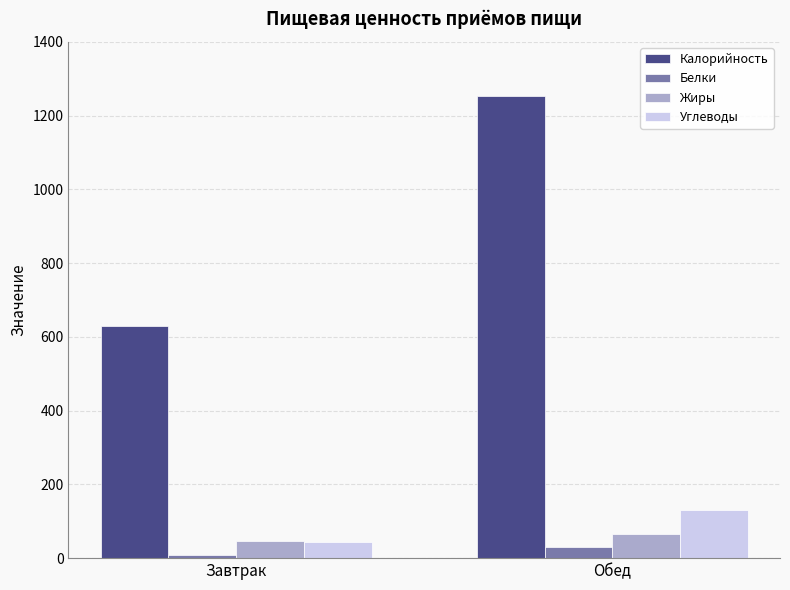

True or false: Белки has a value of 29.6 at Обед.

True